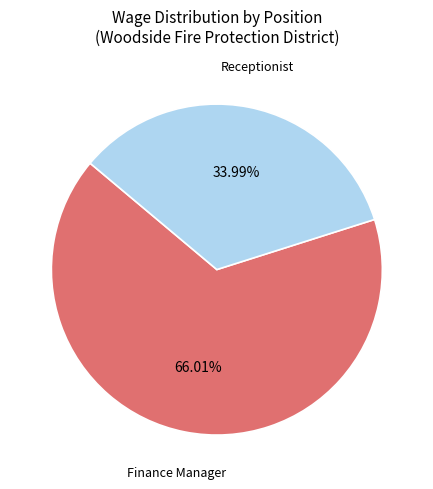

How many slices are in this pie chart?

2